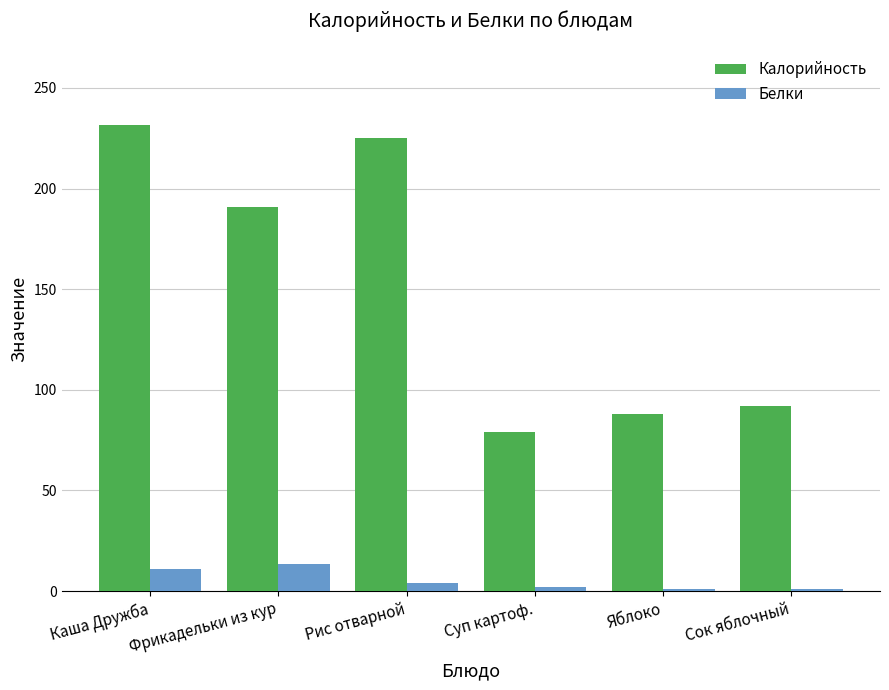

Does the chart contain stacked bars?

No